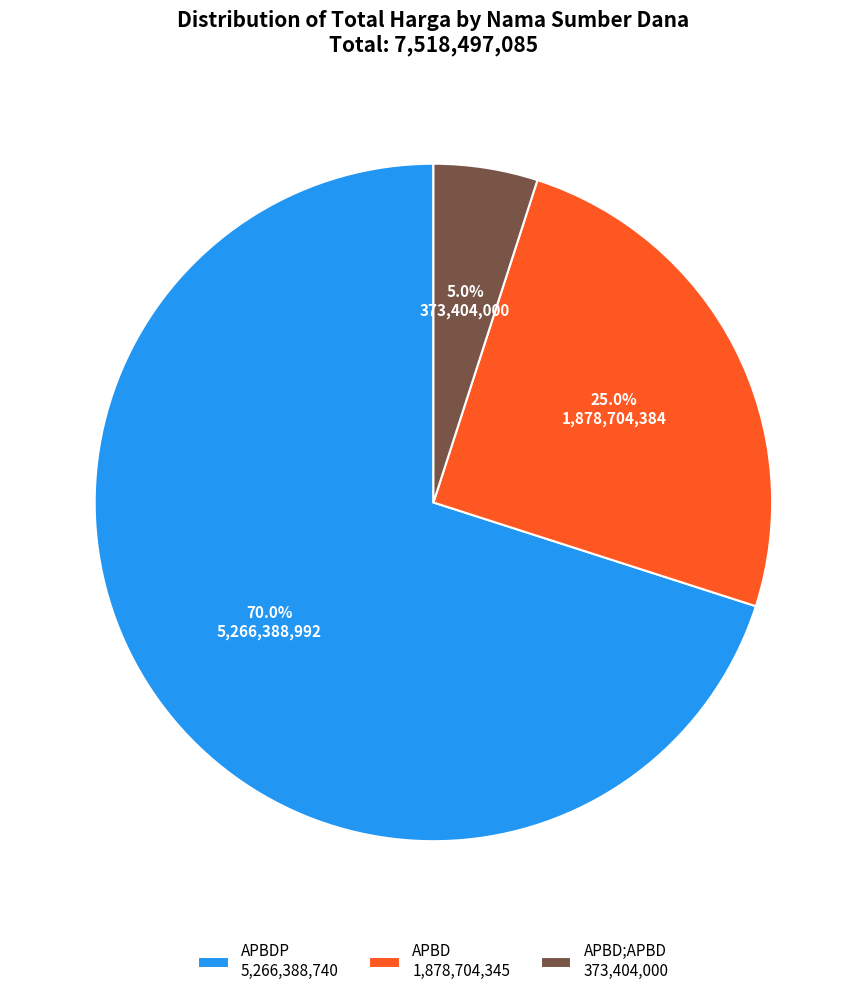

Combined, do APBDP 5,266,388,740 and APBD 1,878,704,345 account for over 50%?

Yes